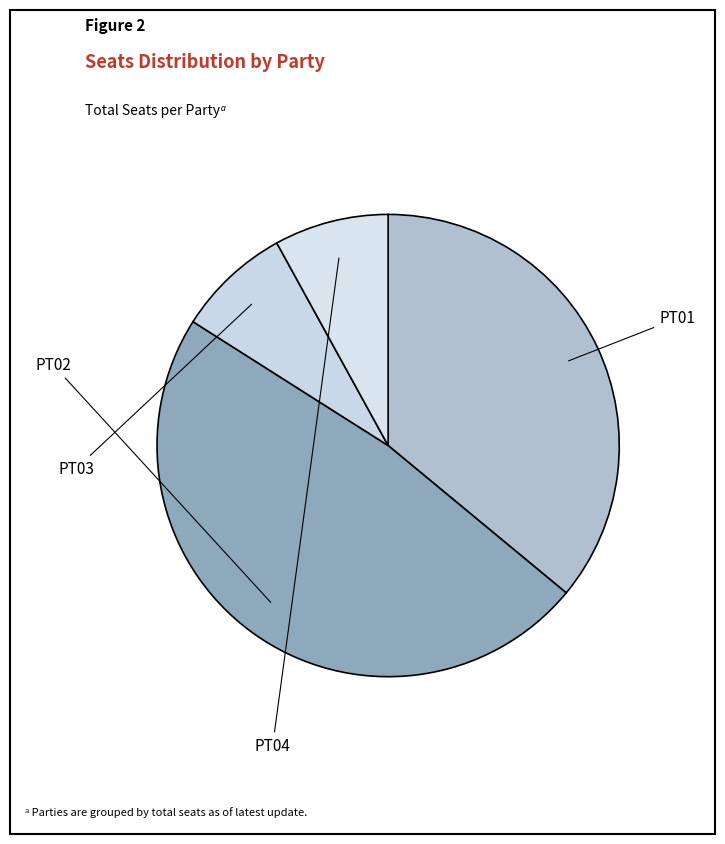

Which slice is the smallest?

PT03